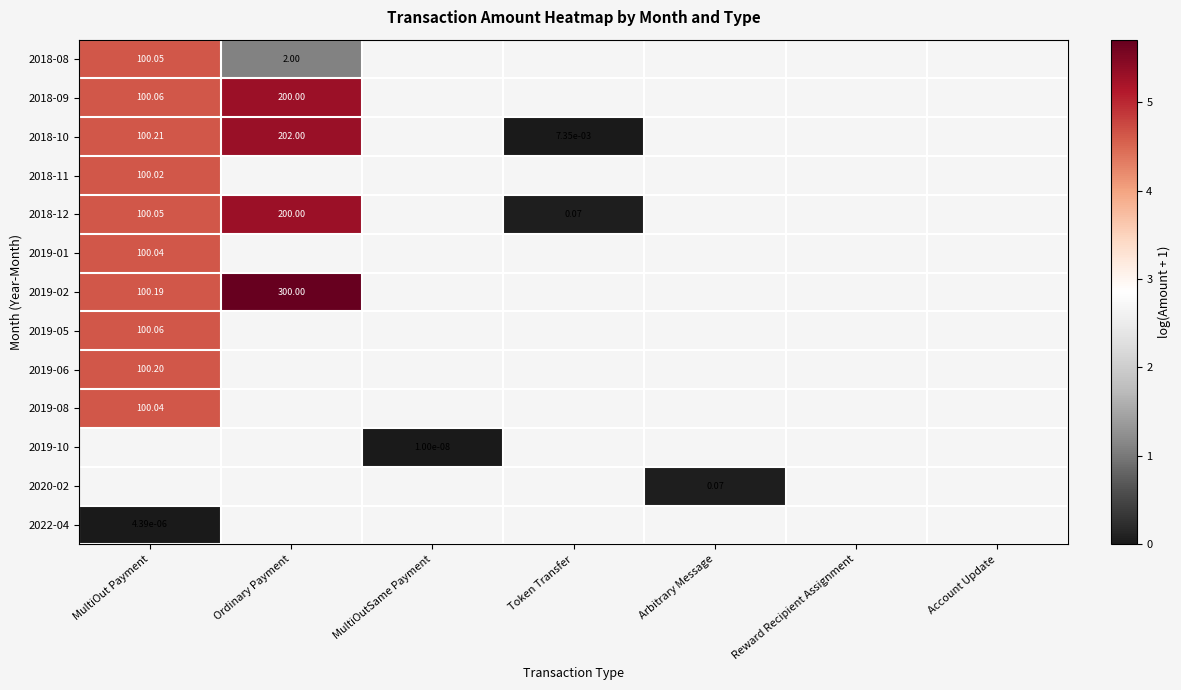

Is the value of 2018-12 at Arbitrary Message greater than the value of 2019-02 at MultiOutSame Payment?

No